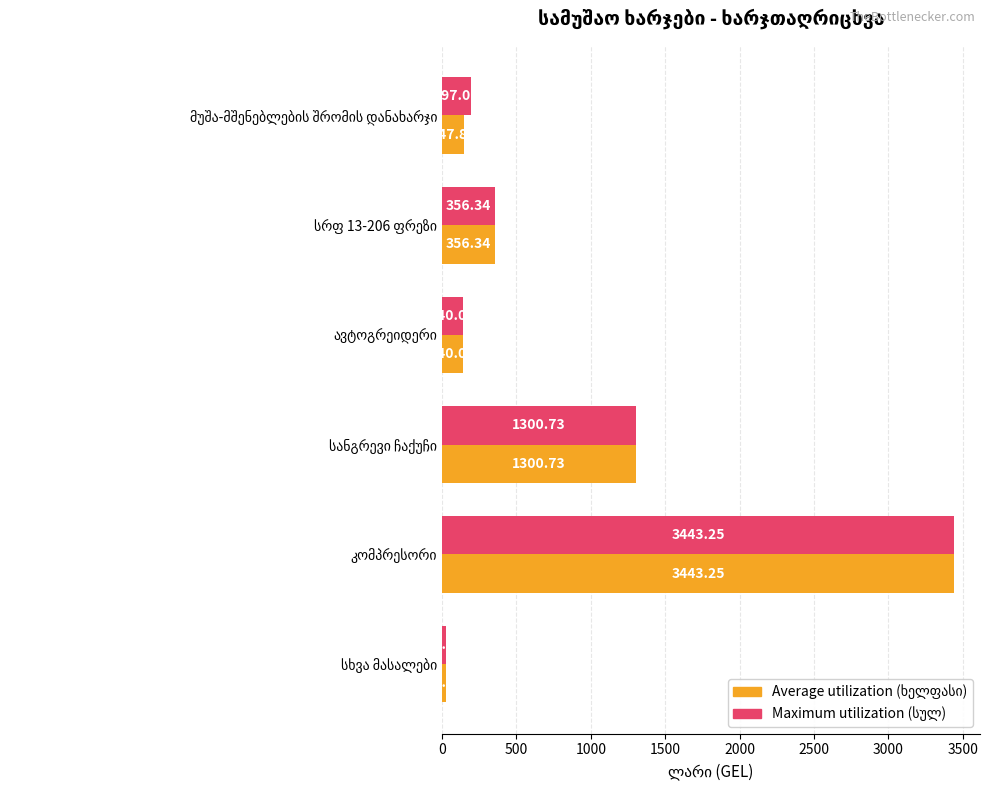

Count the number of data series in this chart.

2